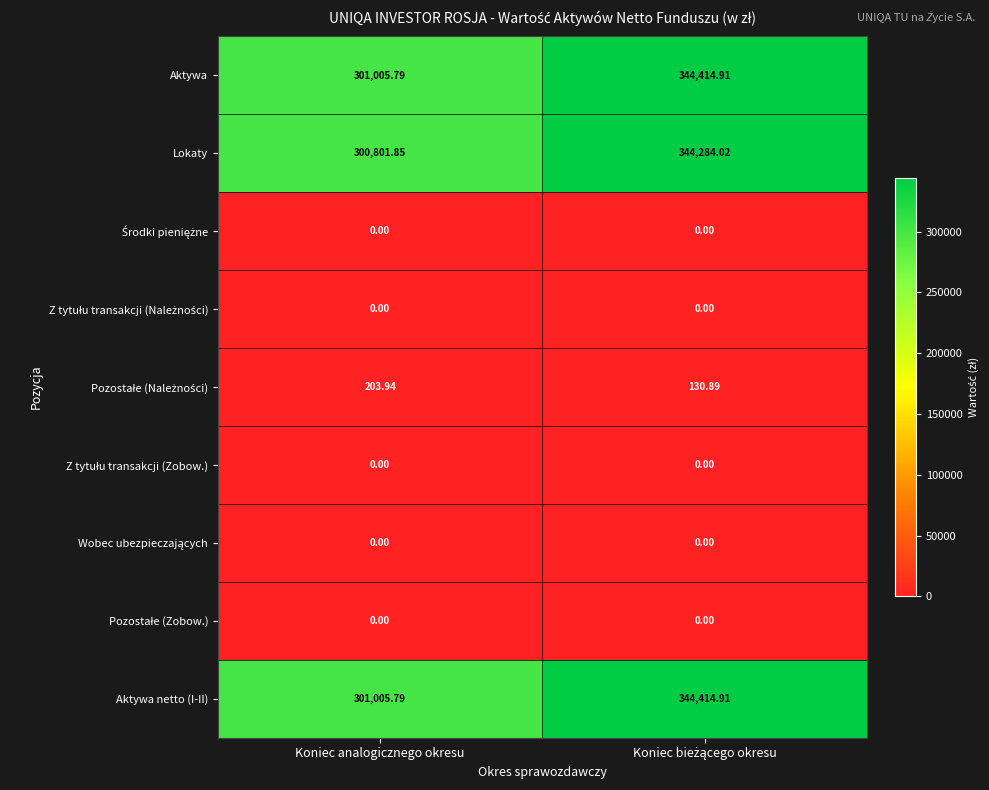

Where is Aktywa netto (I-II) nearest to the value 322710?

Koniec analogicznego okresu